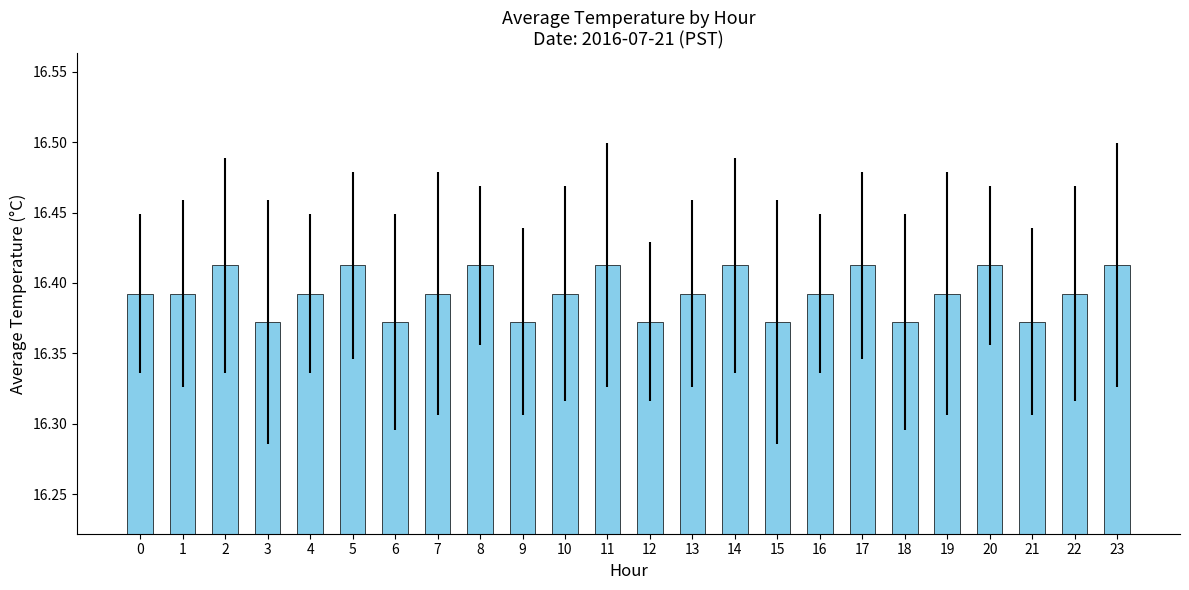

Count the number of categories in the chart.

24